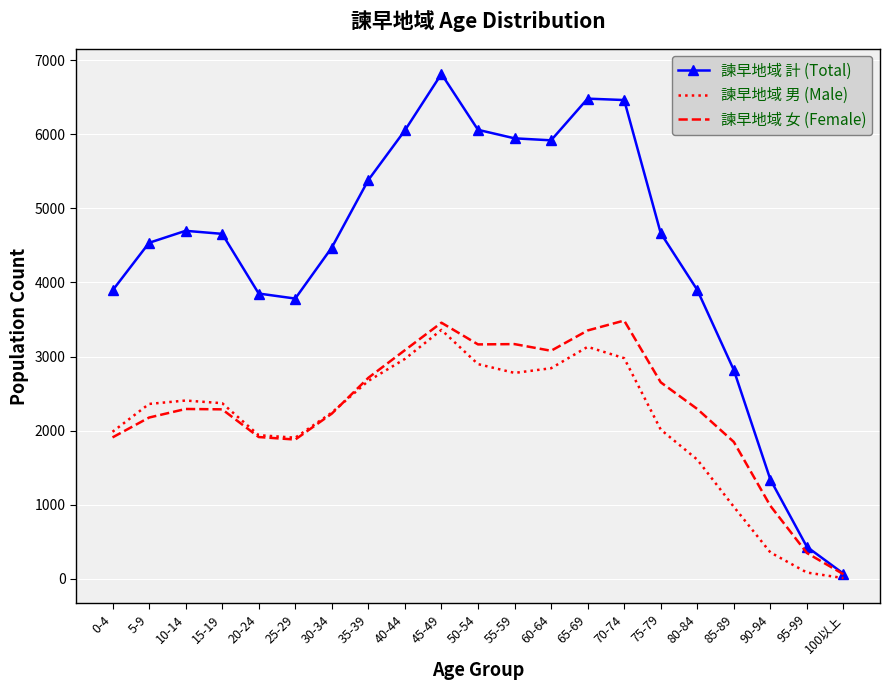

Which series has the widest spread of values?

諫早地域 計 (Total)